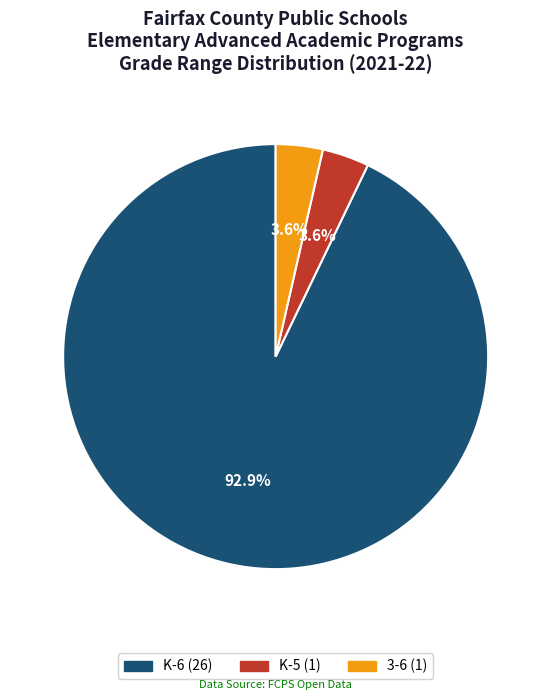

Do 3-6 and K-5 together represent more than half of the pie?

No